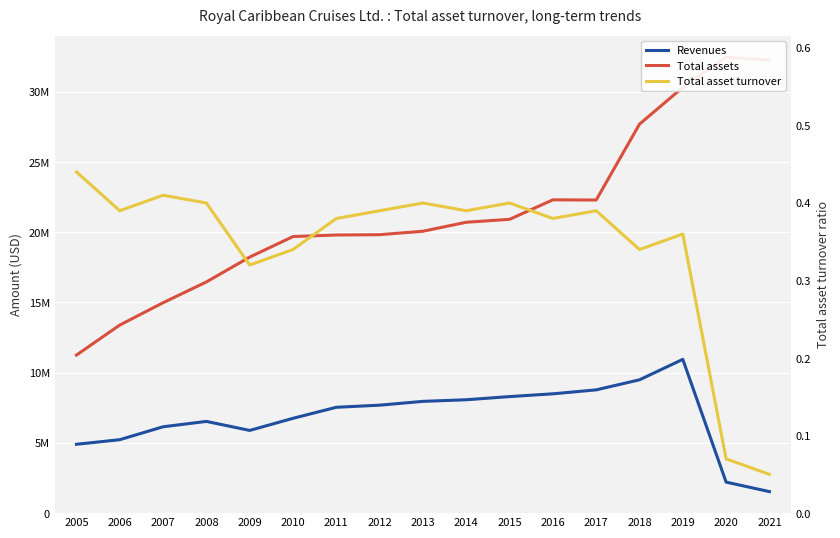

Reading left to right, what are all the values shown in this chart?

Revenues: 4903174.0	5229584.0	6149139.0	6532525.0	5889826.0	6752504.0	7537263.0	7688024.0	7959894.0	8073855.0	8299074.0	8496401.0	8777845.0	9493849.0	10950661.0	2208805.0	1532133.0
Total assets: 11255771.0	13393088.0	14982281.0	16463310.0	18233494.0	19694904.0	19804405.0	19827930.0	20072947.0	20713190.0	20921855.0	22310324.0	22296317.0	27698270.0	30320284.0	32465187.0	32258355.0
Total asset turnover: 0.4	0.4	0.4	0.4	0.3	0.3	0.4	0.4	0.4	0.4	0.4	0.4	0.4	0.3	0.4	0.1	0.1